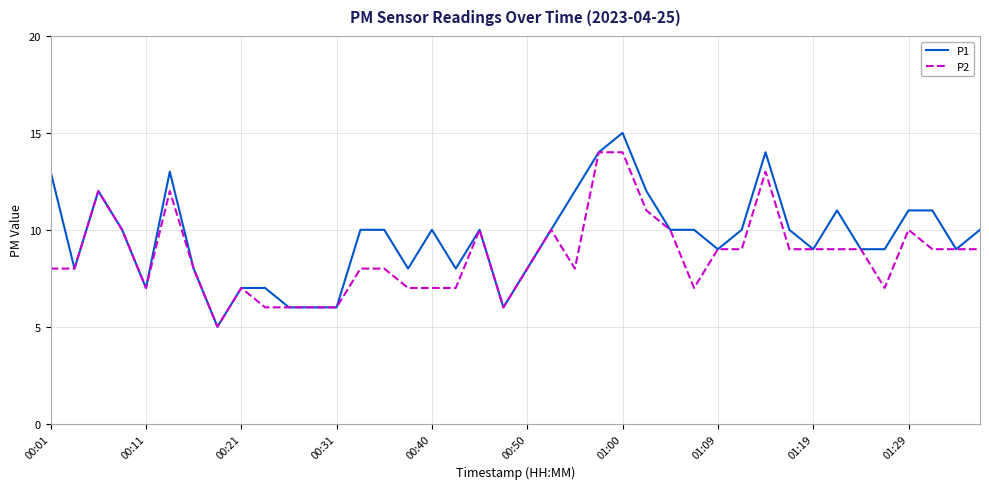

Rank the series by their maximum value, from highest to lowest.

P1, P2